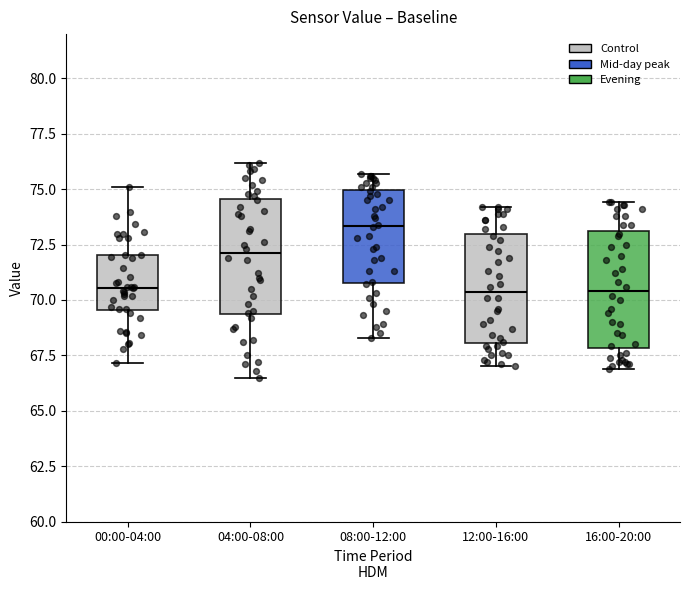

Where is the upper edge of the box for 04:00-08:00 on the y-axis? The values are not printed on the chart, so give them approximately, as read against the axis.

74.5